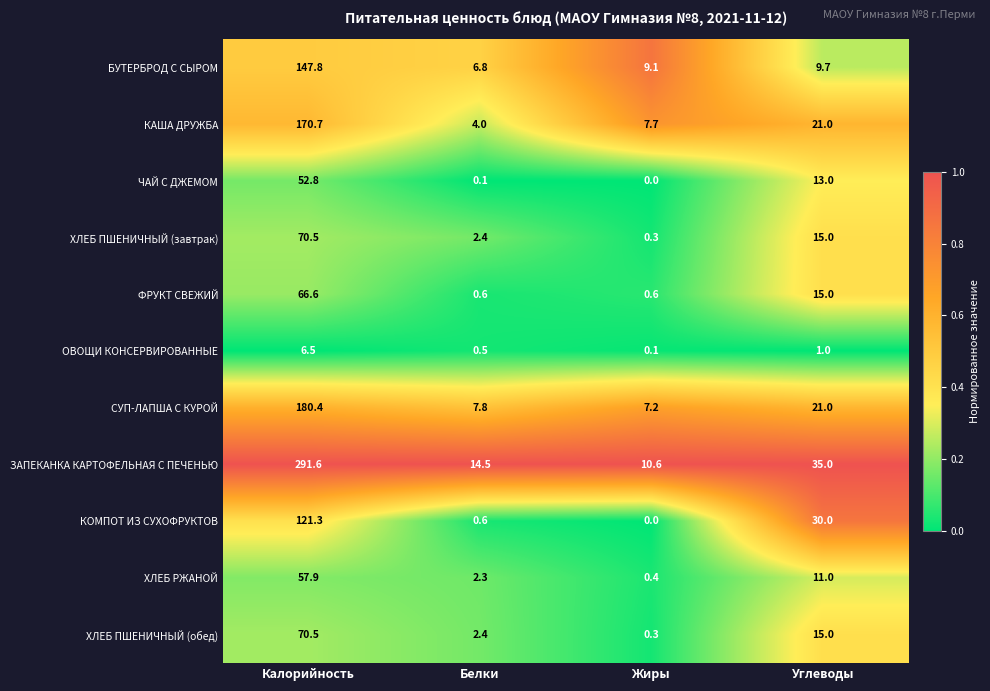

How many categories are shown in the chart?

4